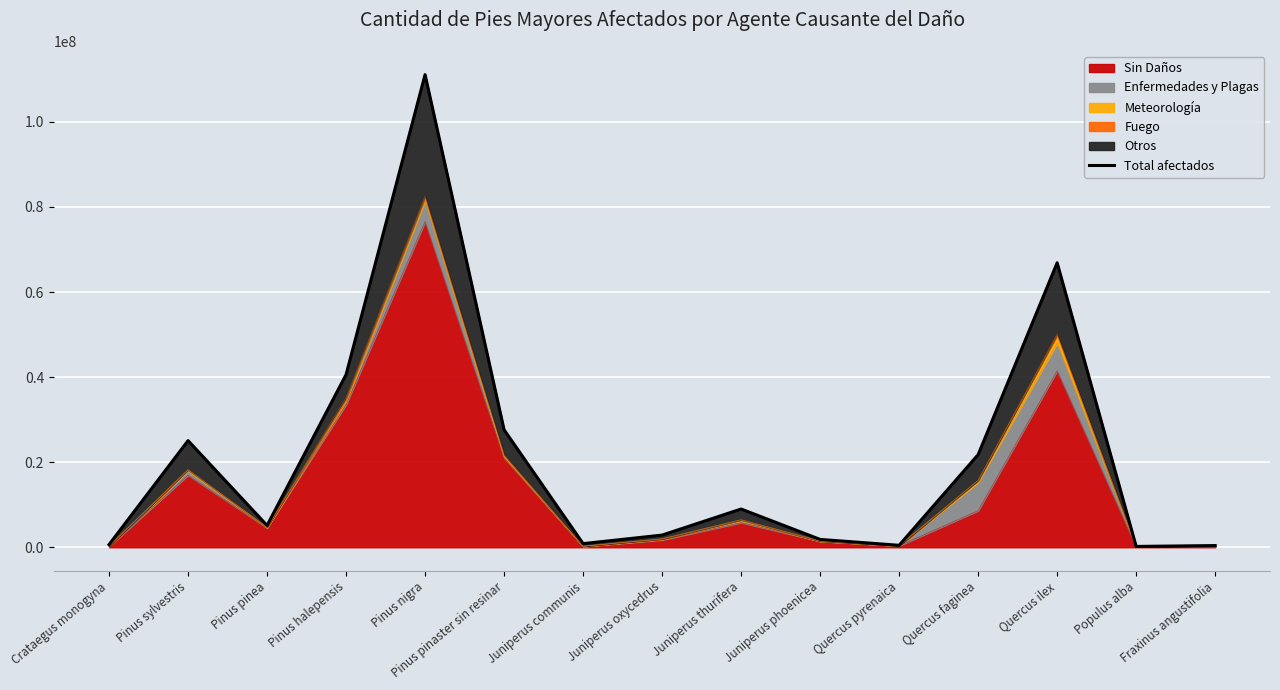

What is the label of the 8th point from the right?

Juniperus oxycedrus